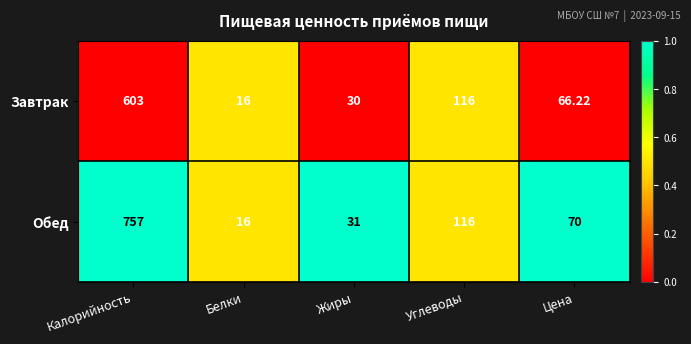

At which category is the sum across all series the highest?

Калорийность